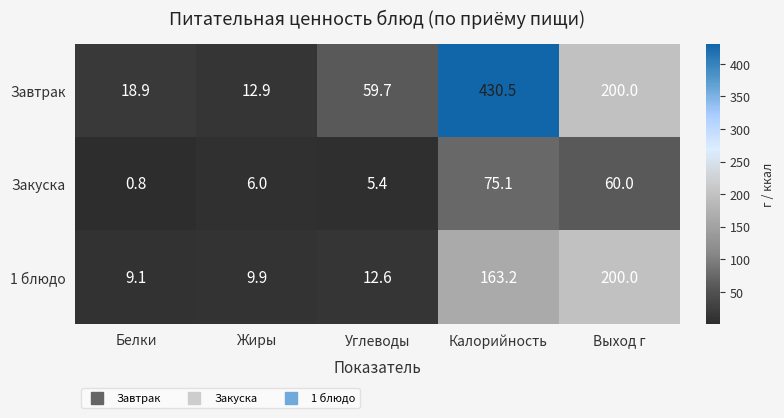

Is it true that Закуска equals 75.1 at Калорийность?

True